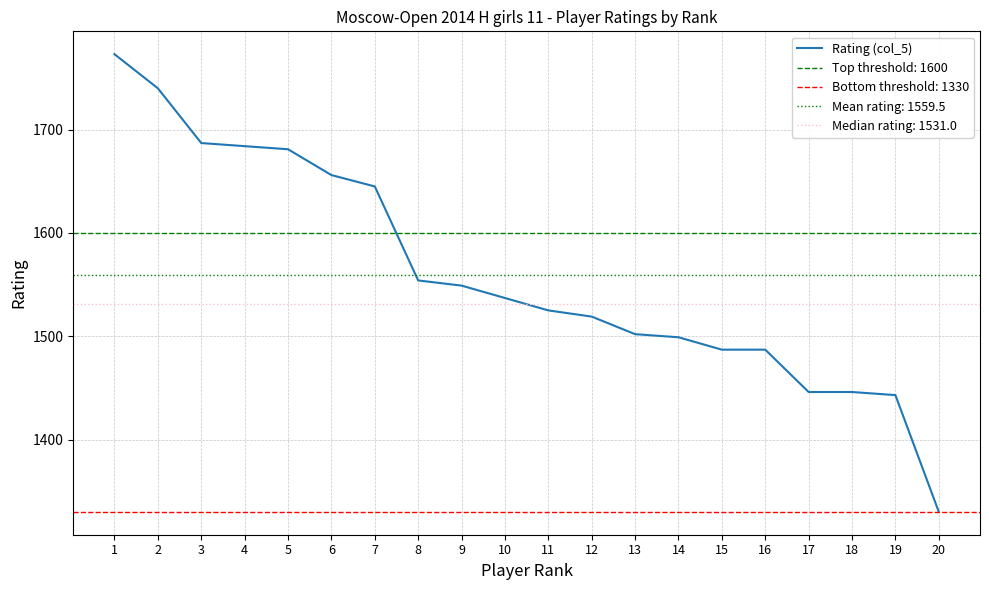

Between 9 and 10, which is larger?

9